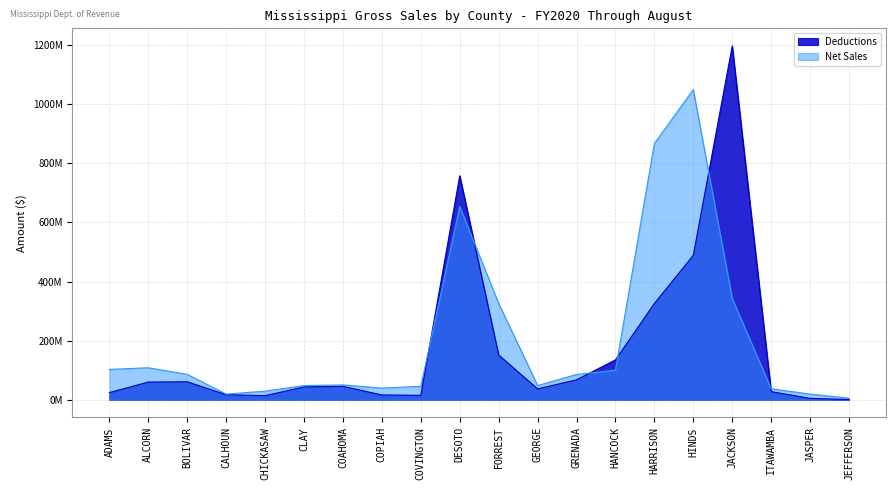

What is the maximum value shown in the chart?

1197080640